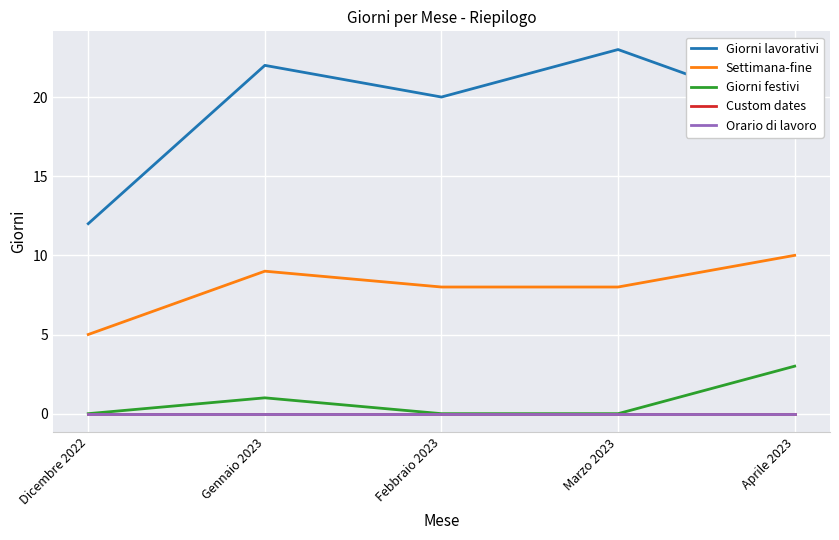

What position from the right is Aprile 2023?

1